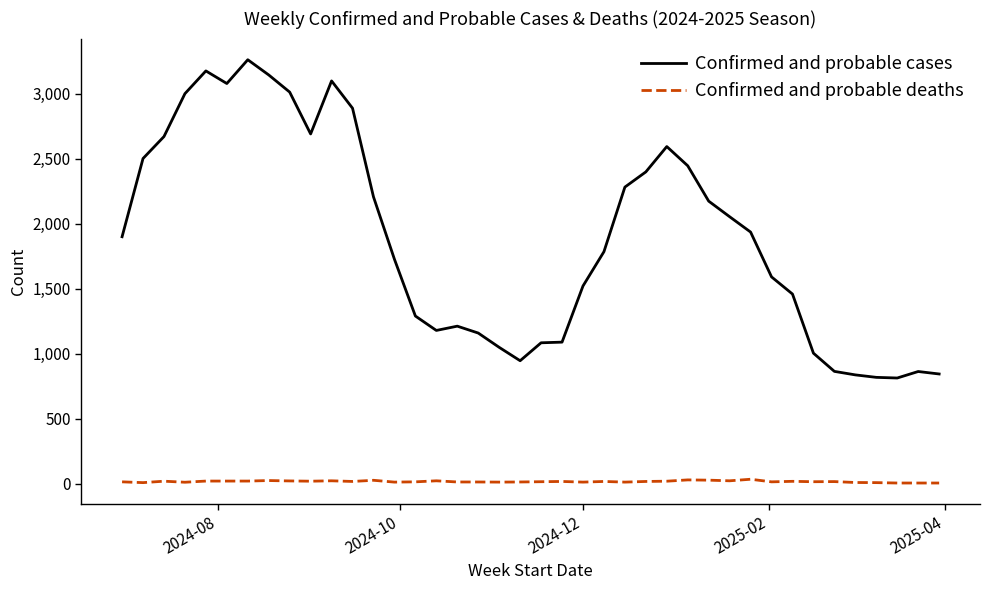

What is the maximum value shown in the chart?

3261